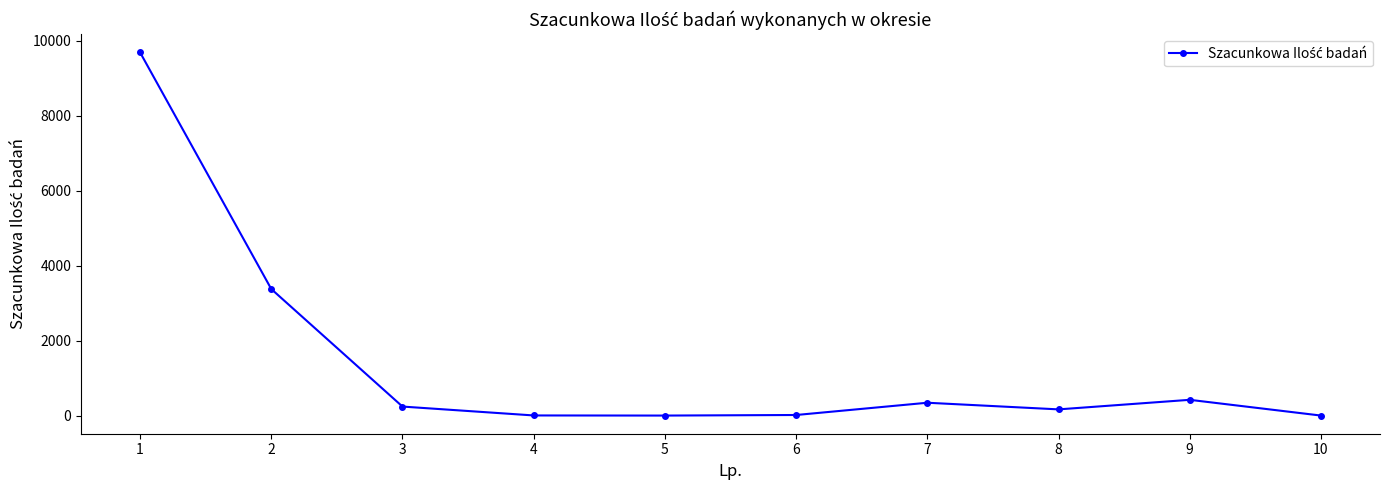

What is the difference between the maximum and minimum values?

9687